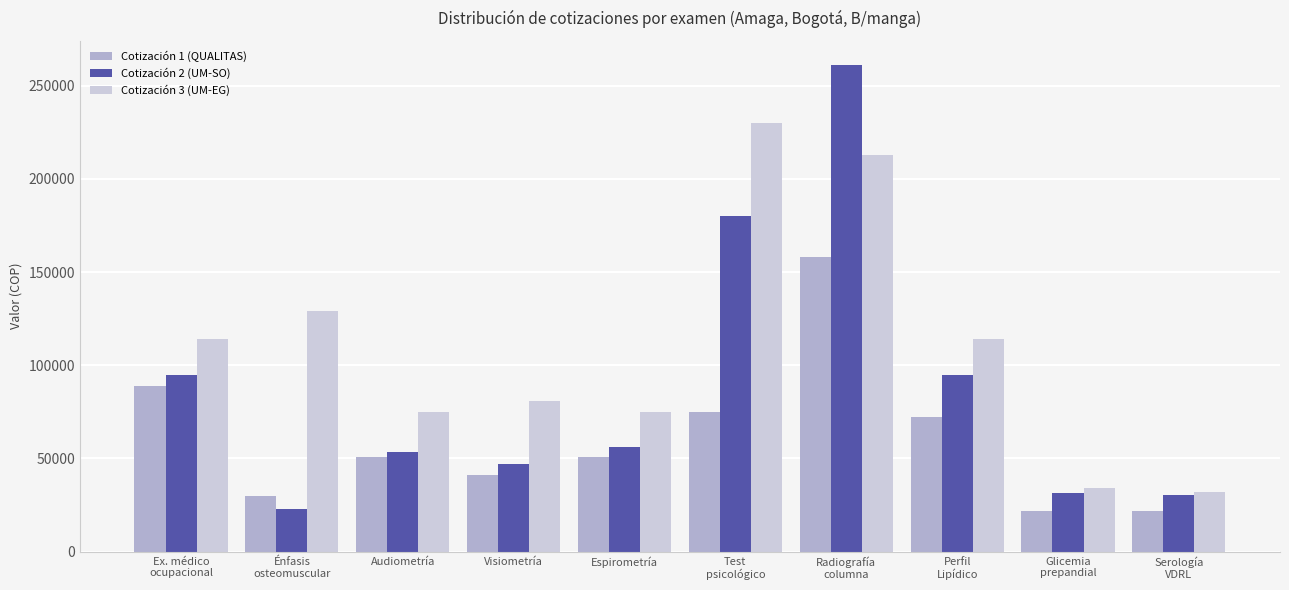

What is the total value across all series at Énfasis
osteomuscular?

182000